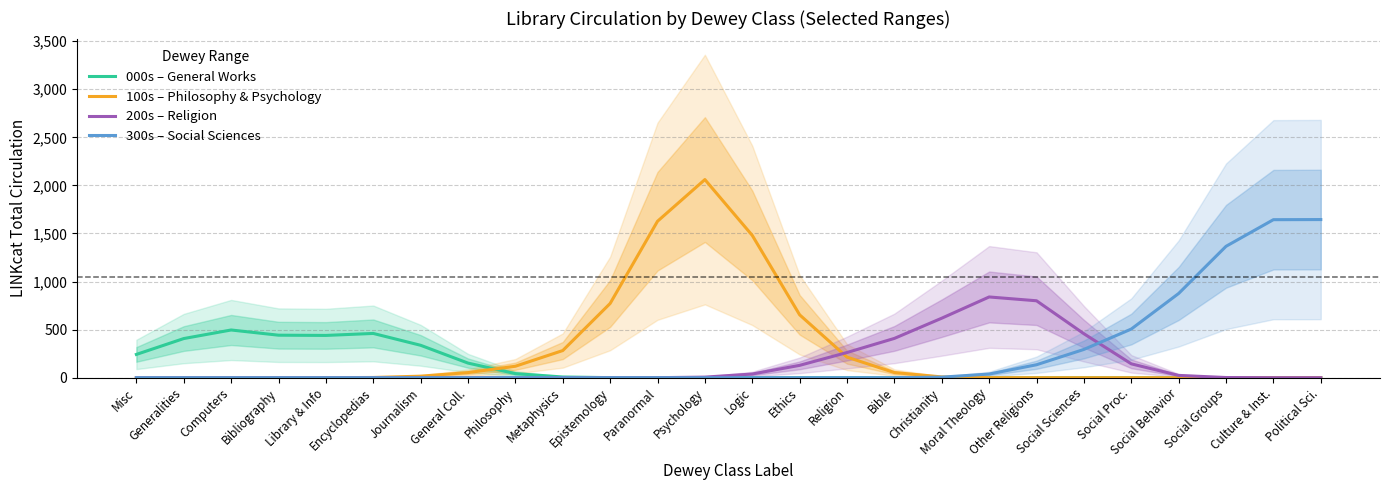

Reading right to left, list all the values displayed in this chart.

000s – General Works: 0.0	0.0	0.0	0.0	0.0	0.0	0.0	0.0	0.0	0.0	0.0	0.0	0.0	0.0	0.1	0.8	7.6	42.6	152.1	337.3	460.5	439.8	442.3	496.4	407.3	242.2
100s – Philosophy & Psychology: 0.0	0.0	0.0	0.0	0.0	0.0	0.0	0.7	8.4	53.5	214.0	654.1	1480.2	2060.8	1627.2	772.2	282.6	119.3	53.1	16.1	2.7	0.2	0.0	0.0	0.0	0.0
200s – Religion: 0.0	0.1	2.1	24.0	144.4	457.5	800.2	839.9	619.1	408.9	262.1	128.6	38.4	6.2	0.5	0.0	0.0	0.0	0.0	0.0	0.0	0.0	0.0	0.0	0.0	0.0
300s – Social Sciences: 1644.8	1643.6	1366.6	876.1	506.1	294.2	134.9	38.2	6.0	0.5	0.0	0.0	0.0	0.0	0.0	0.0	0.0	0.0	0.0	0.0	0.0	0.0	0.0	0.0	0.0	0.0